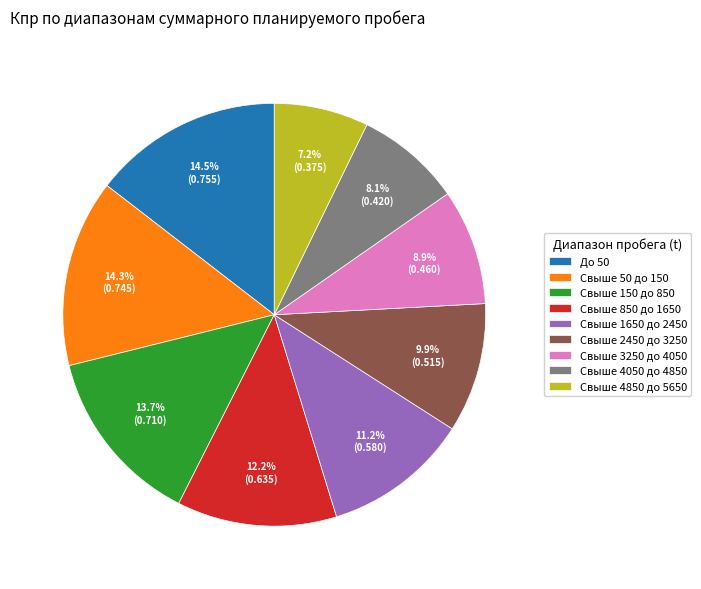

Which slice is the smallest?

Свыше 4850 до 5650